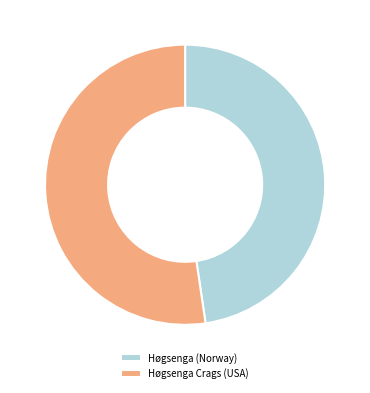

True or false: Høgsenga Crags (USA) accounts for 46% of the total.

False